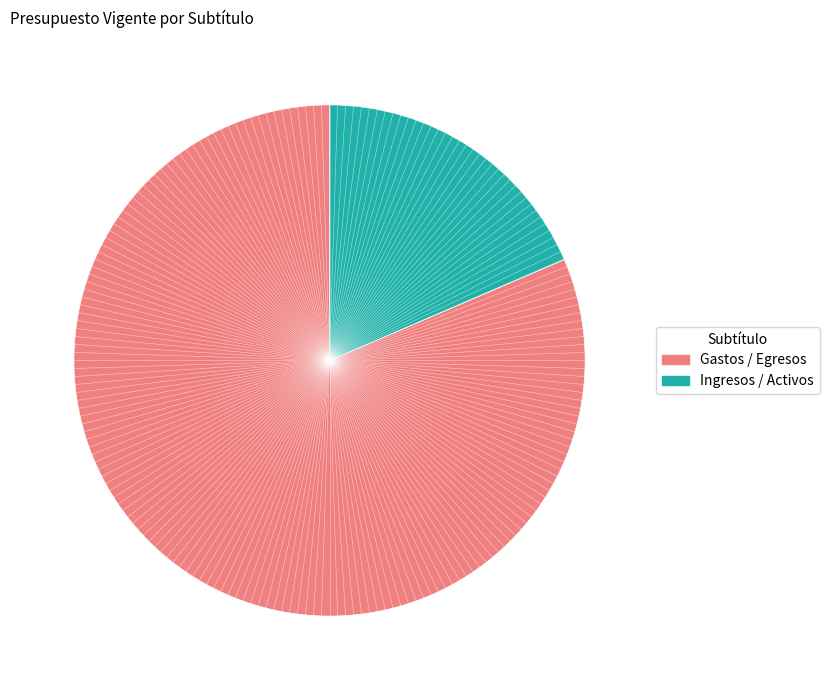

How many slices are in this pie chart?

2